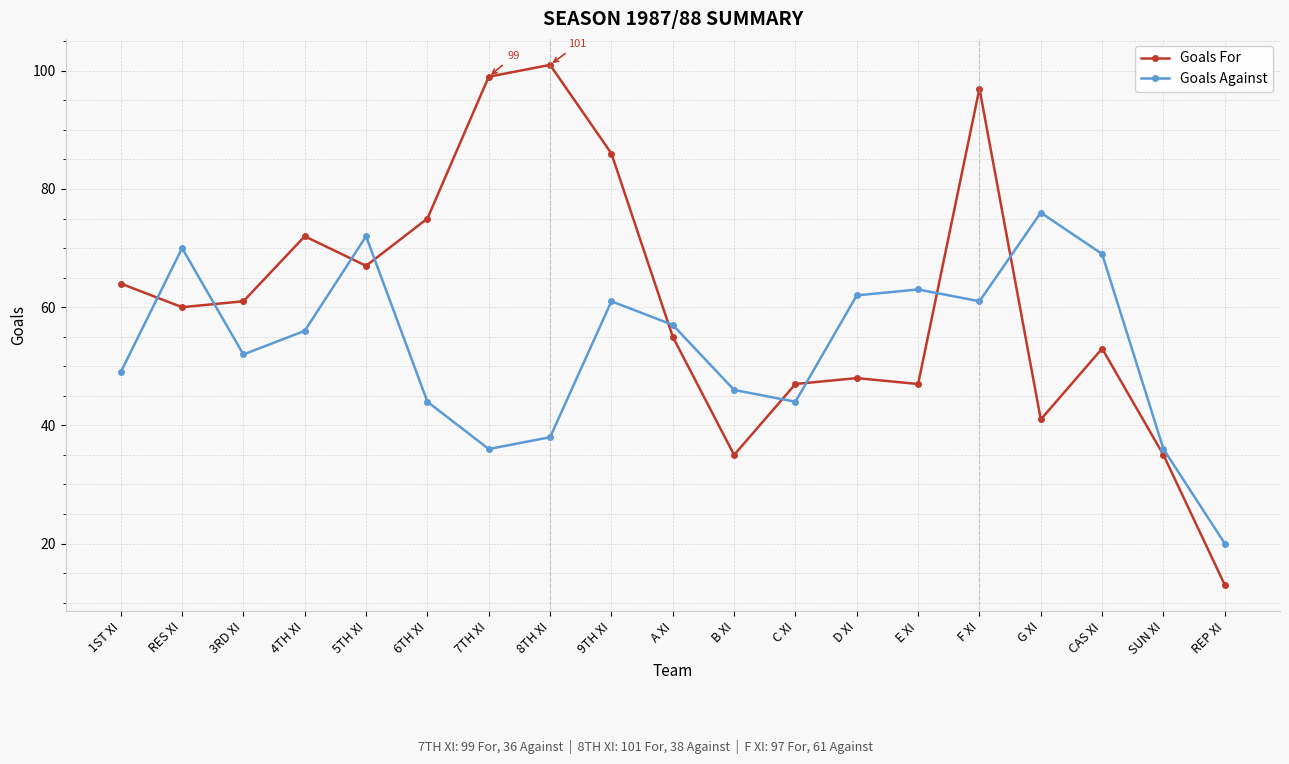

True or false: Goals For has a value of 72 at 4TH XI.

True